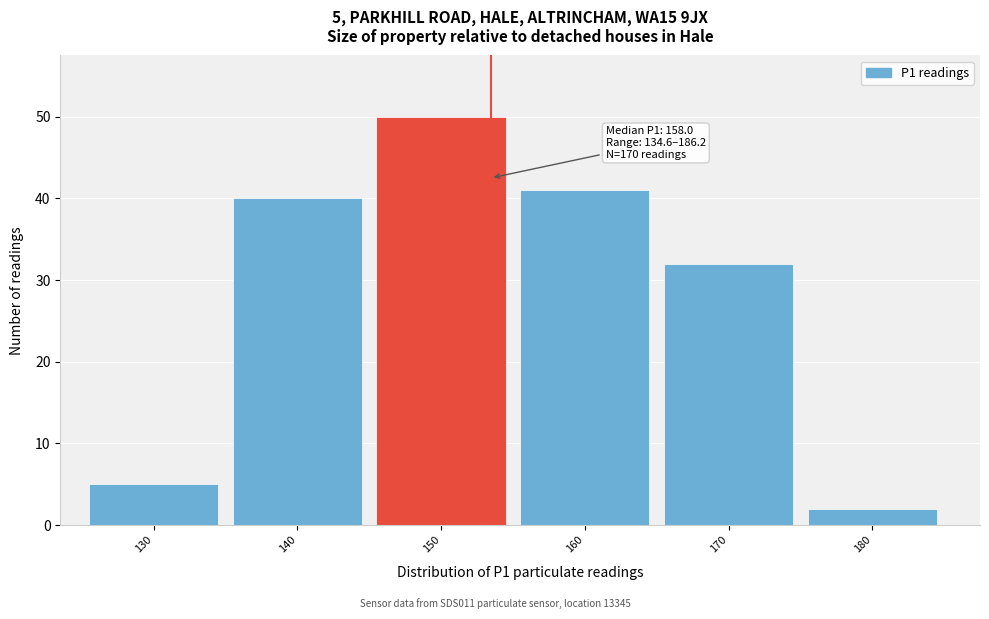

Reading right to left, list all the values displayed in this chart.

2	32	41	50	40	5